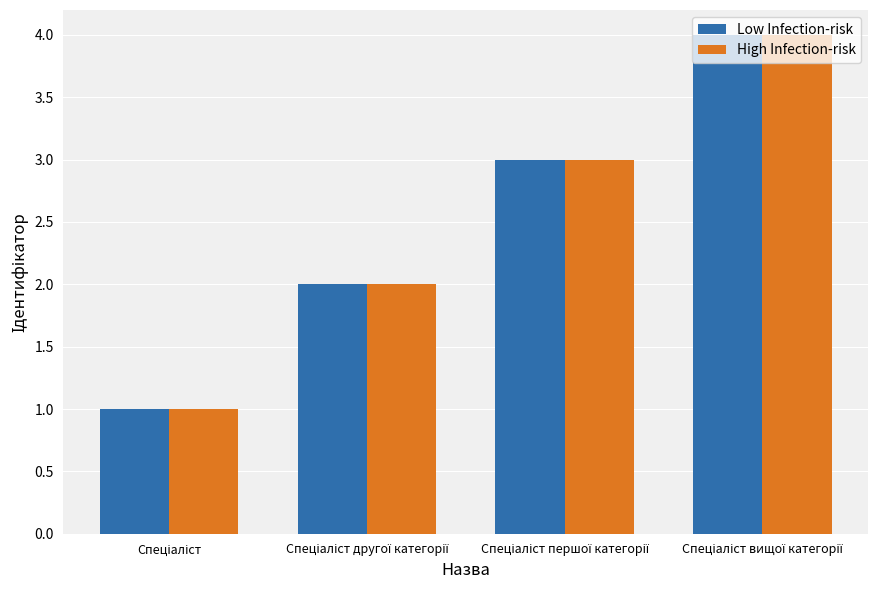

At which label is Low Infection-risk closest to 2?

Спеціаліст другої категорії